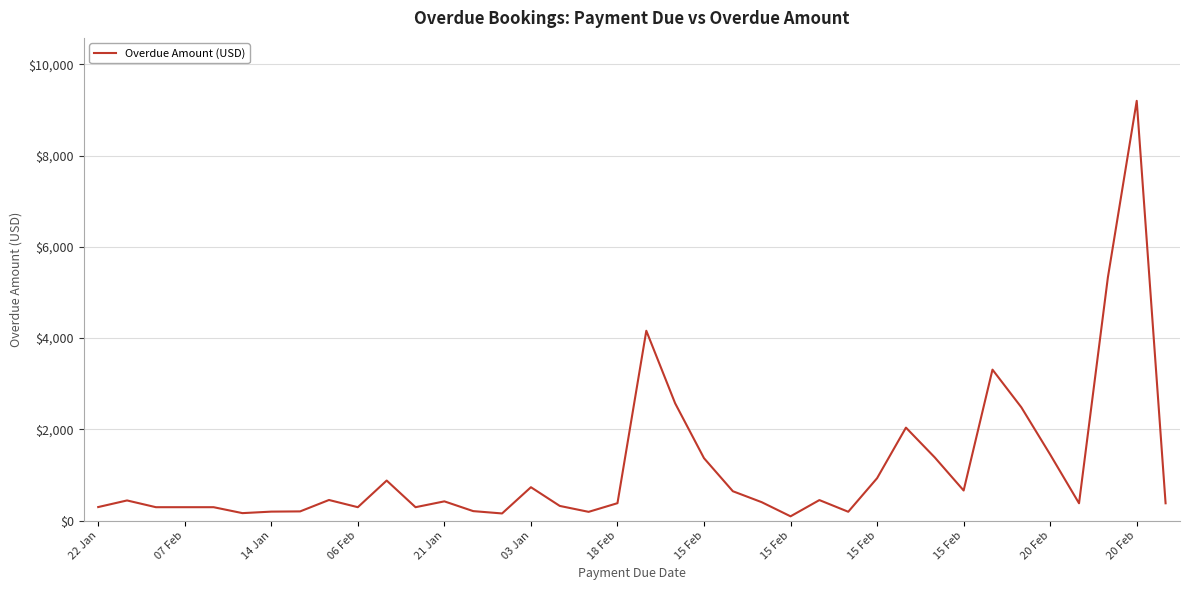

What is the maximum value shown in the chart?

9198